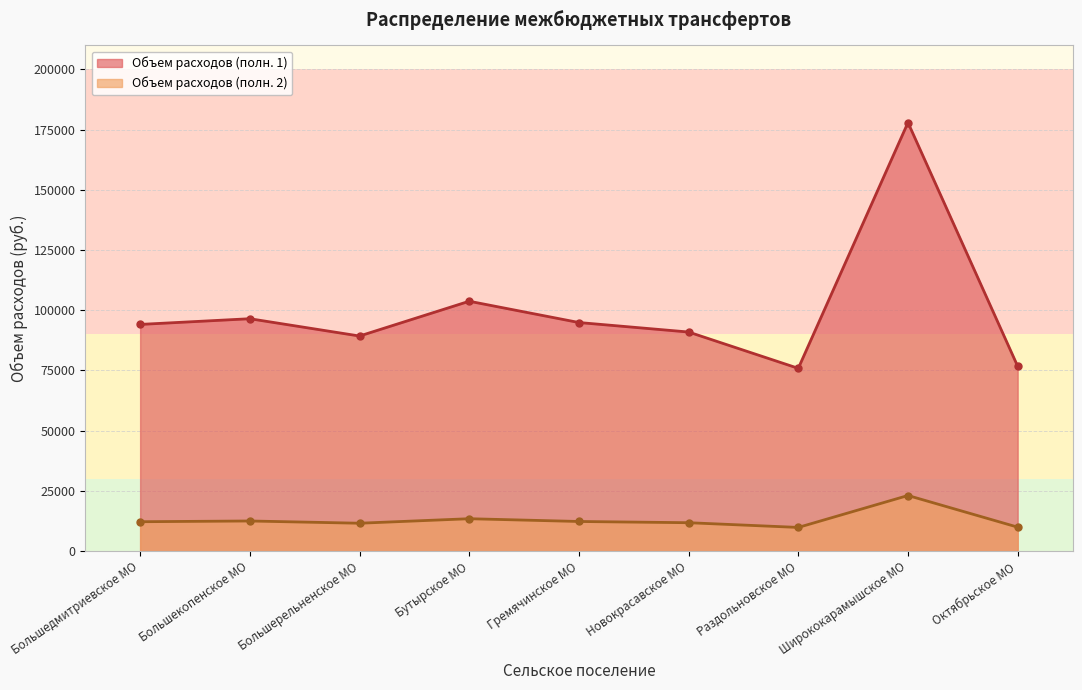

How many lines are shown in the chart?

2